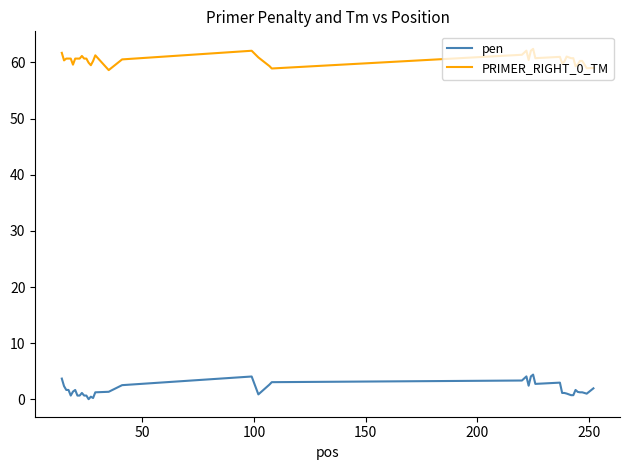

What is the highest value of the pen series?

4.4